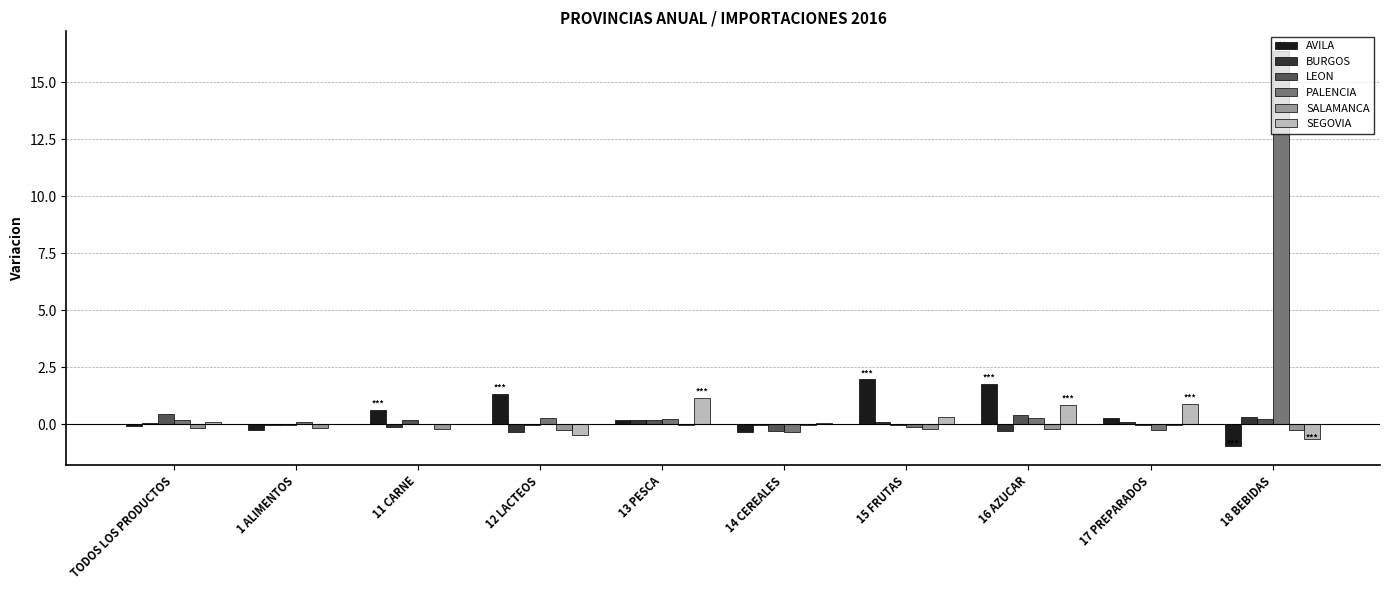

What is the difference between the AVILA values at 14 CEREALES and 1 ALIMENTOS?

0.1